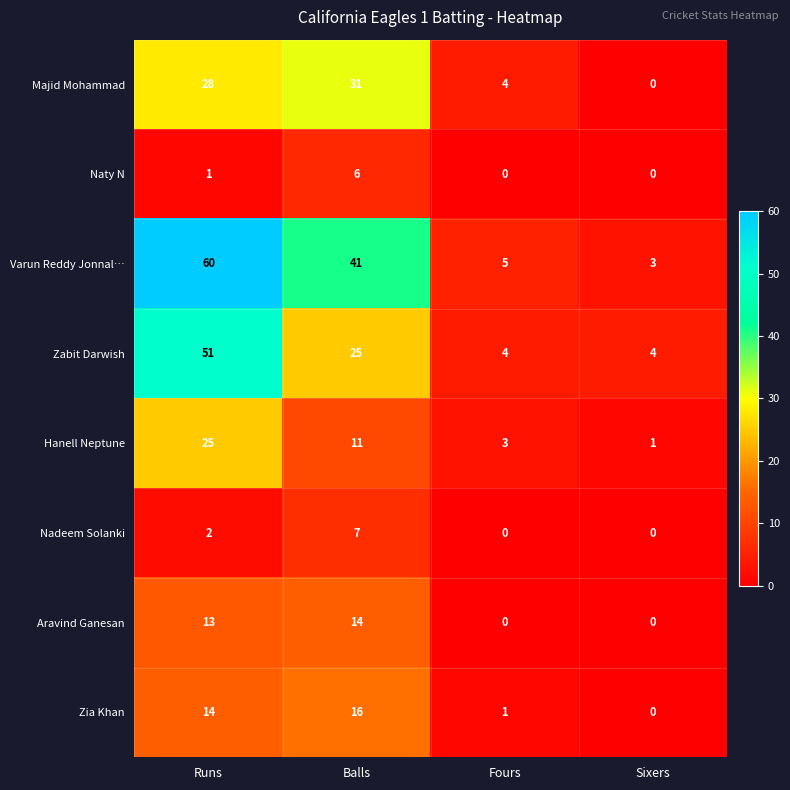

What is the average value of the Aravind Ganesan series?

7